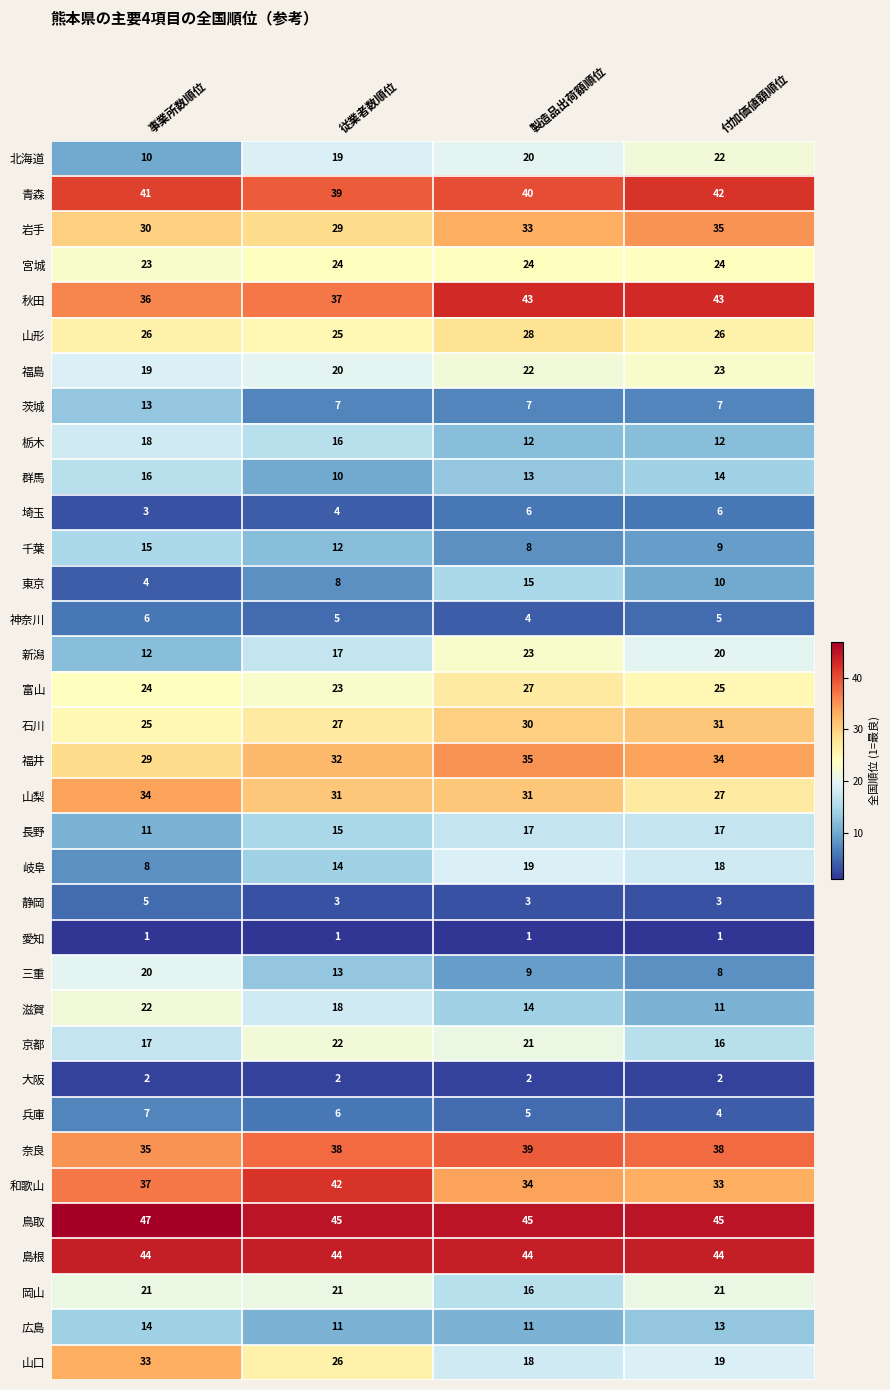

Which series has the largest total across all categories?

鳥取